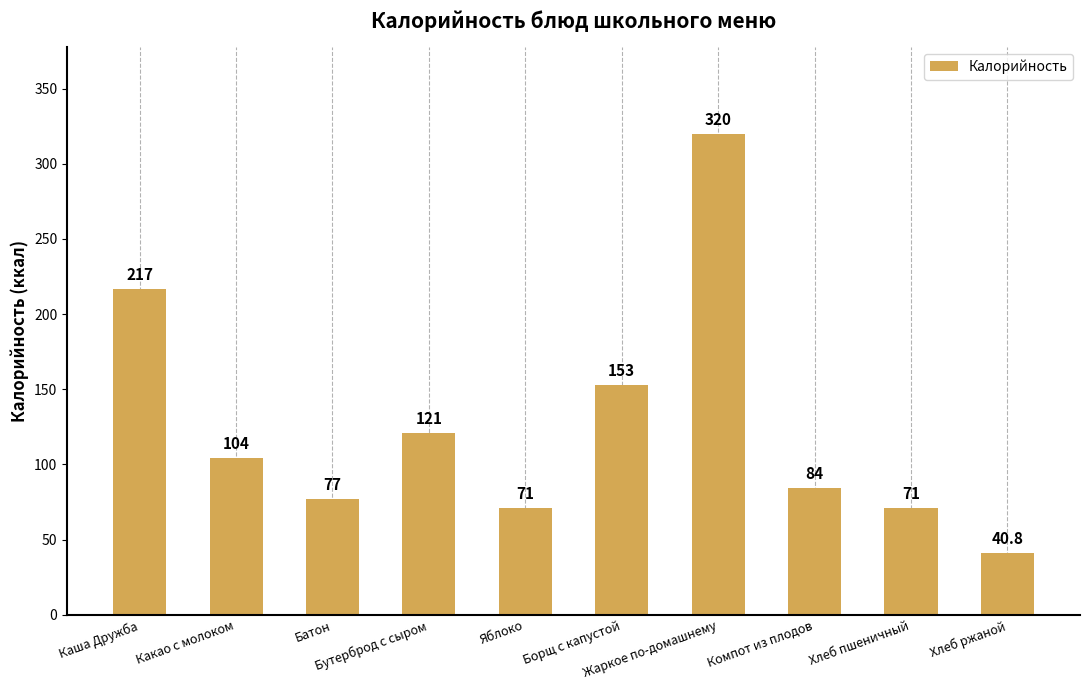

Count the number of data series in this chart.

1